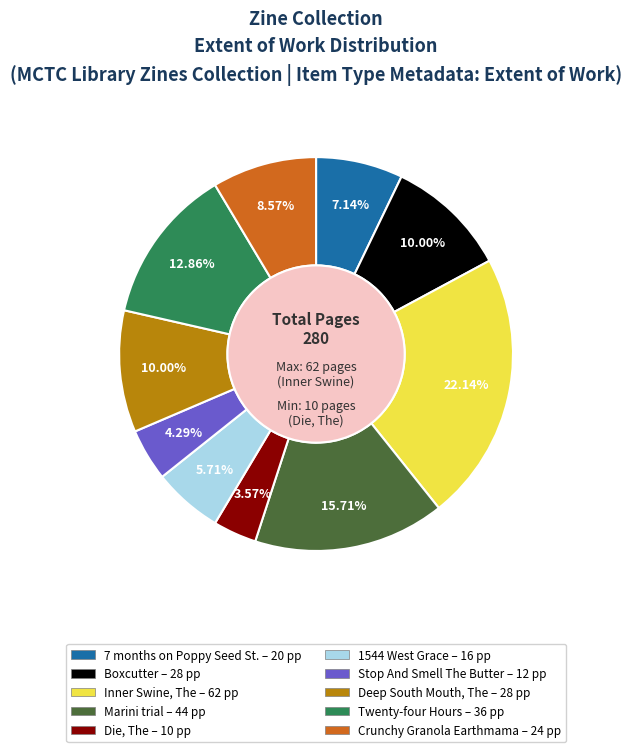

Is there any slice that represents more than half of the pie?

No